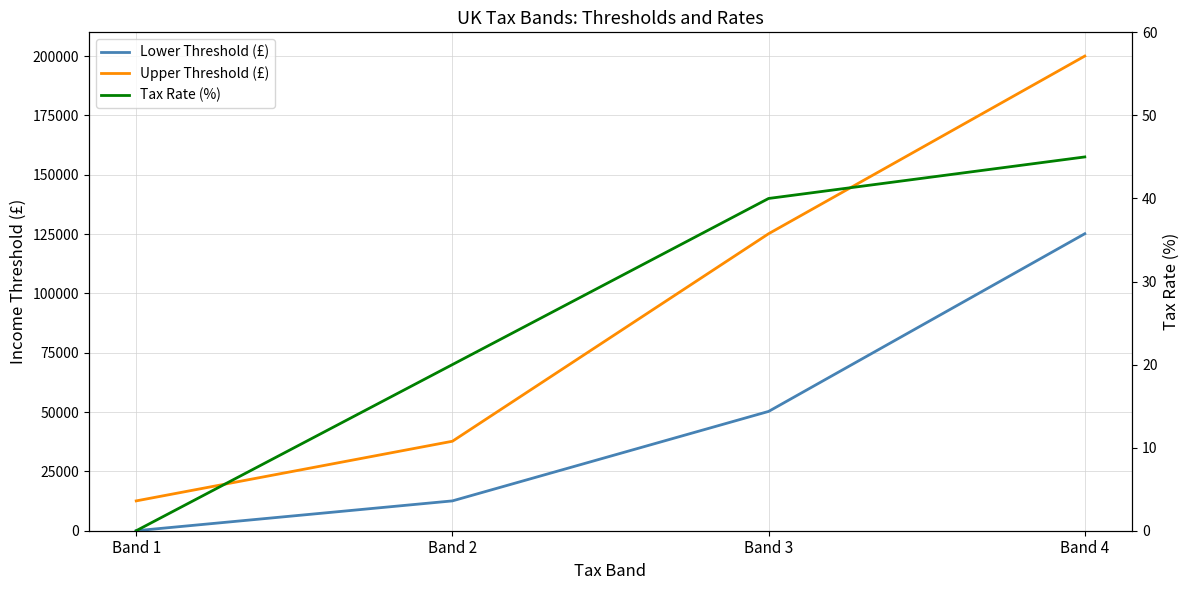

True or false: Tax Rate (%) and Lower Threshold (£) intersect in this chart.

False